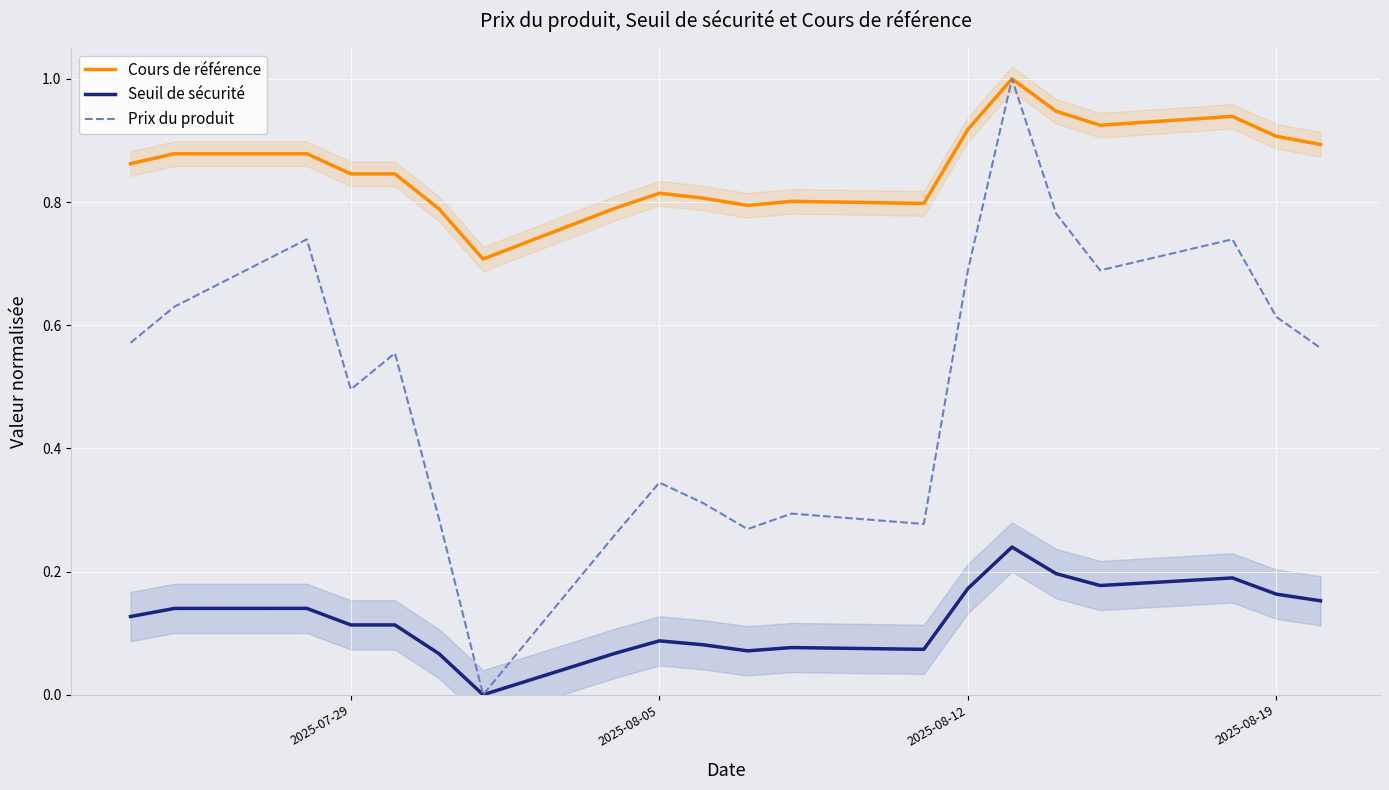

What is the greatest value displayed?

1.0